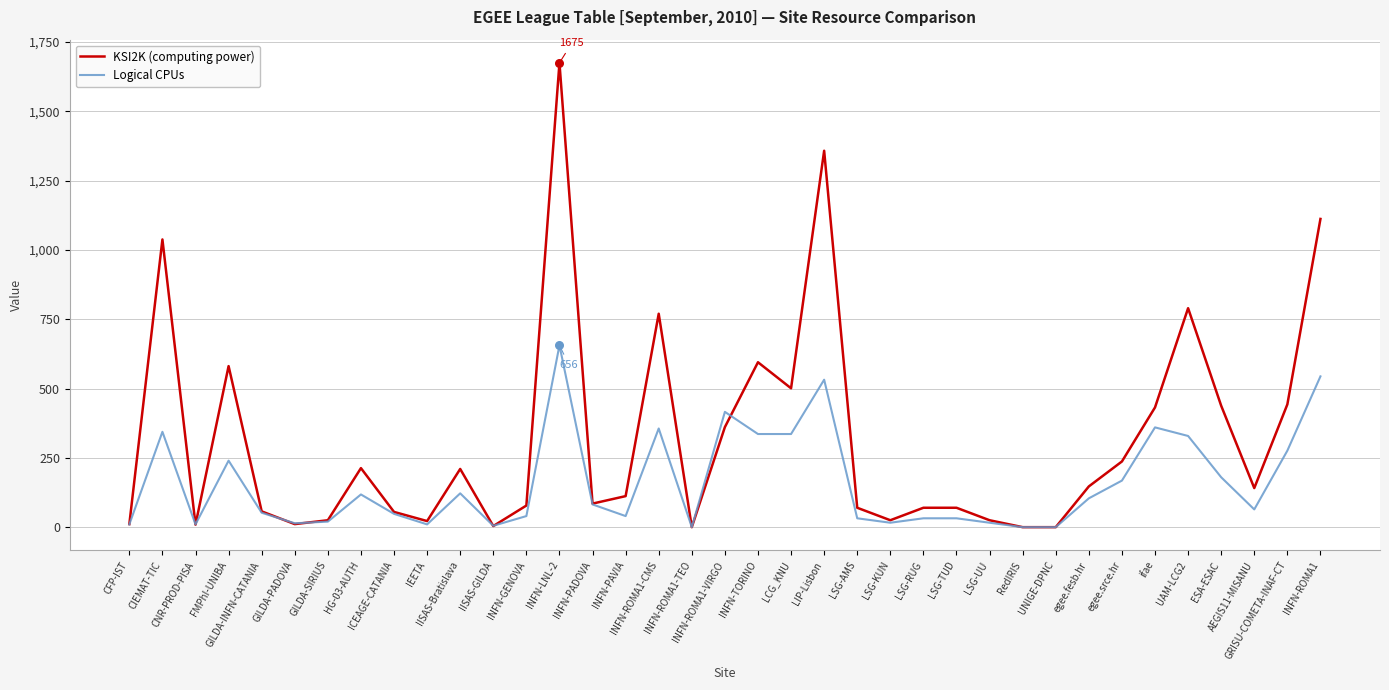

Which series has the largest range (max minus min)?

KSI2K (computing power)